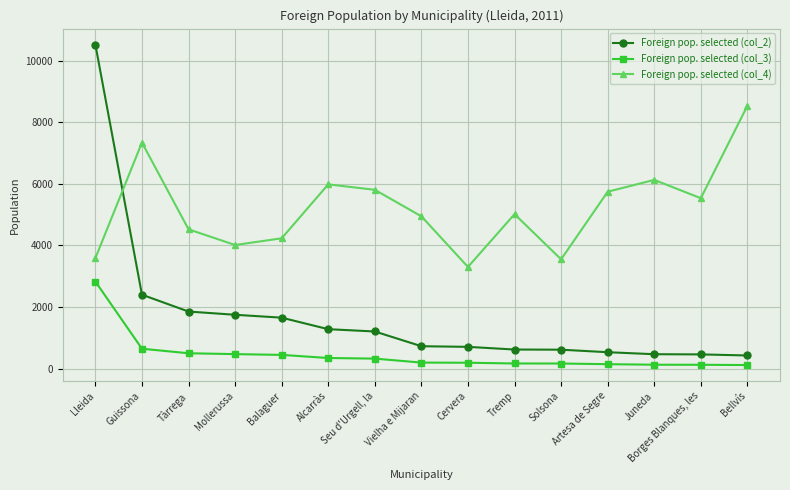

True or false: Foreign pop. selected (col_4) has more than 2 points higher than both neighbors.

True